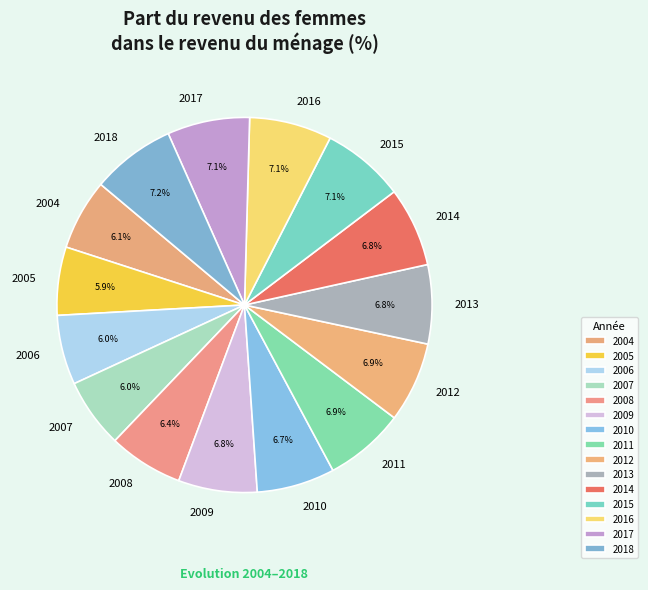

To the nearest percent, what is the difference between the 2005 and 2014 slice percentages?

1%